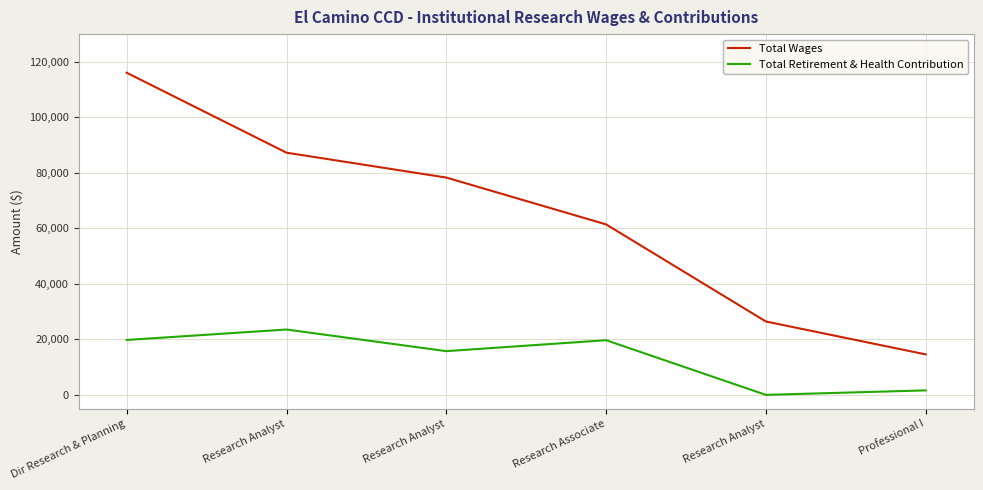

True or false: Total Retirement & Health Contribution and Total Wages intersect in this chart.

False